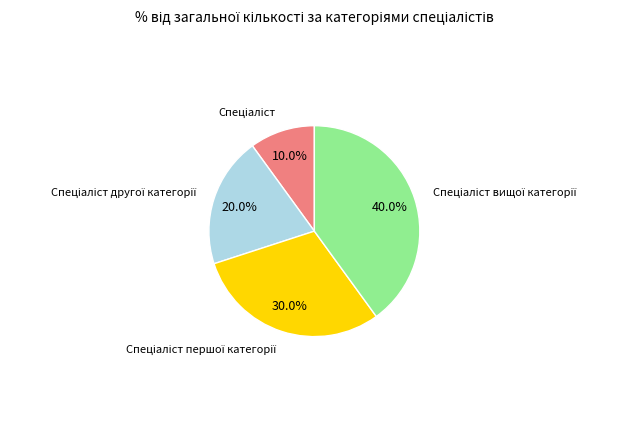

Is there any slice that represents more than half of the pie?

No